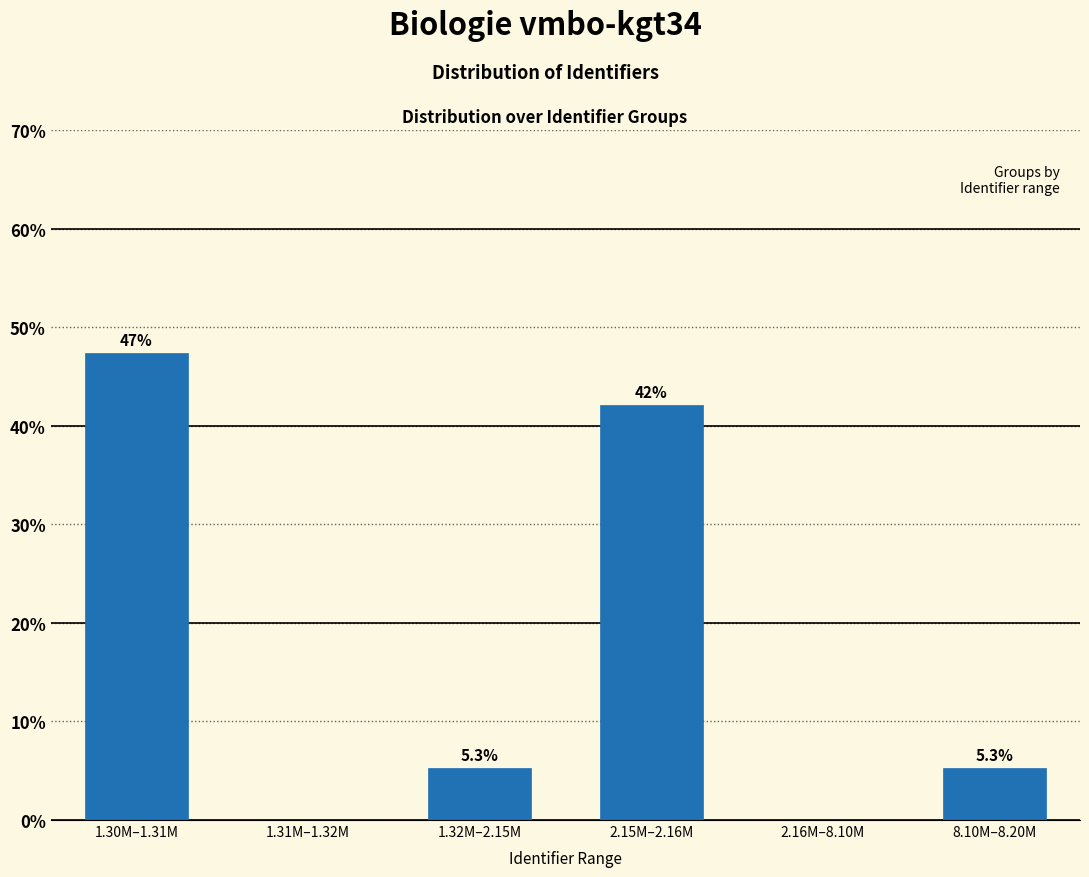

Reading left to right, what are all the values shown in this chart?

1.30M–1.31M=47.4	1.31M–1.32M=0.0	1.32M–2.15M=5.3	2.15M–2.16M=42.1	2.16M–8.10M=0.0	8.10M–8.20M=5.3